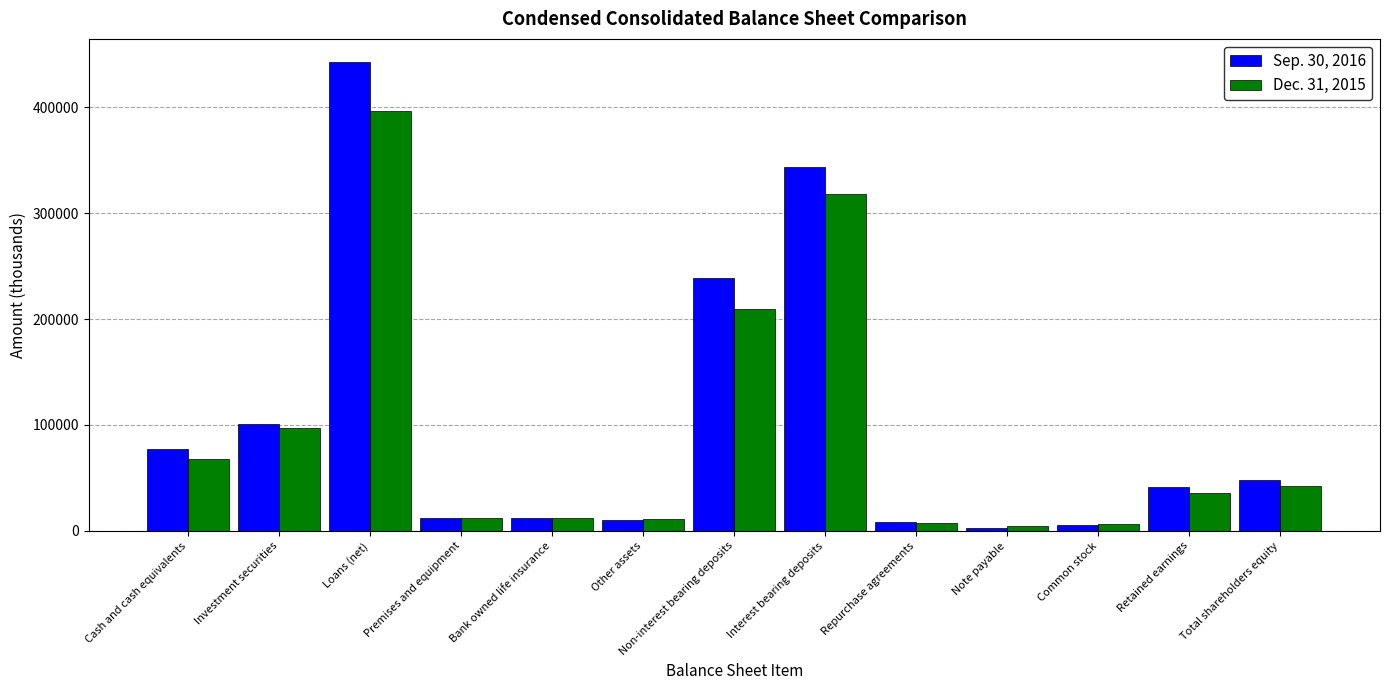

What is the approximate value of Dec. 31, 2015 at Premises and equipment?

12234